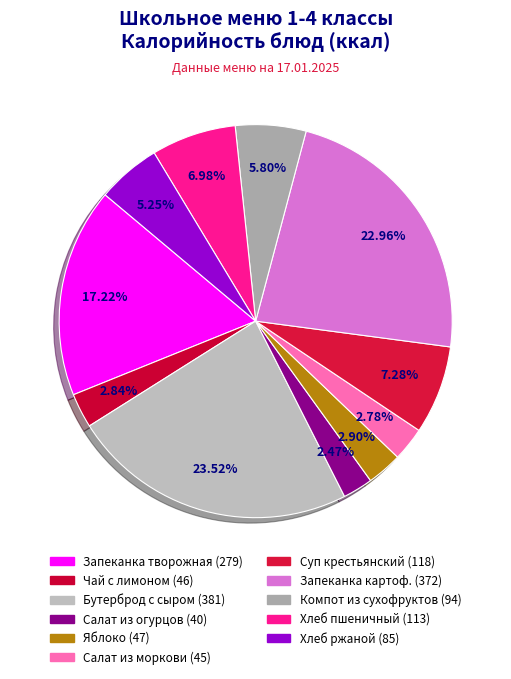

Count the number of slices in the pie.

11